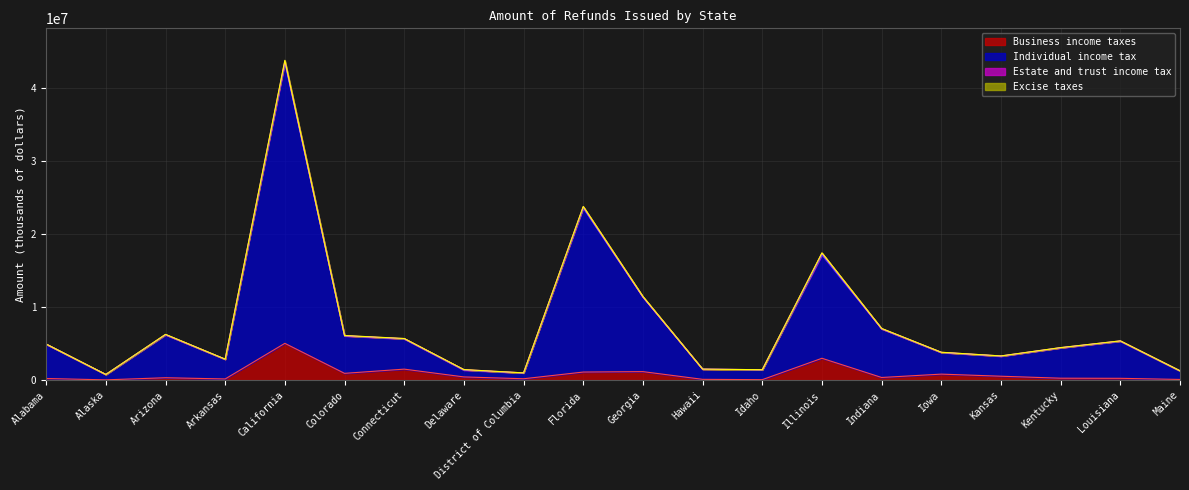

At which category is the sum across all series the highest?

California